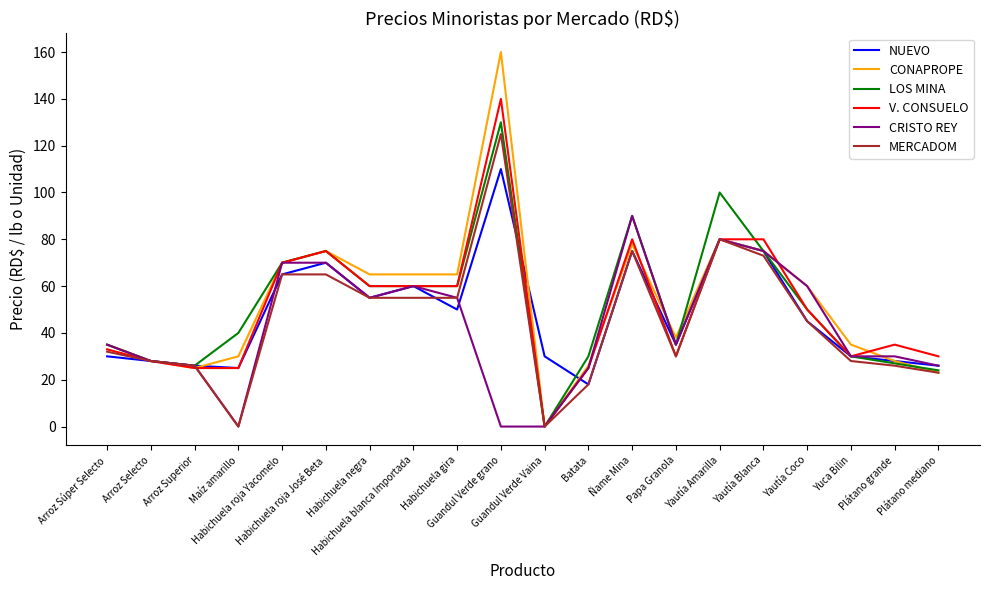

Count the number of categories in the chart.

20